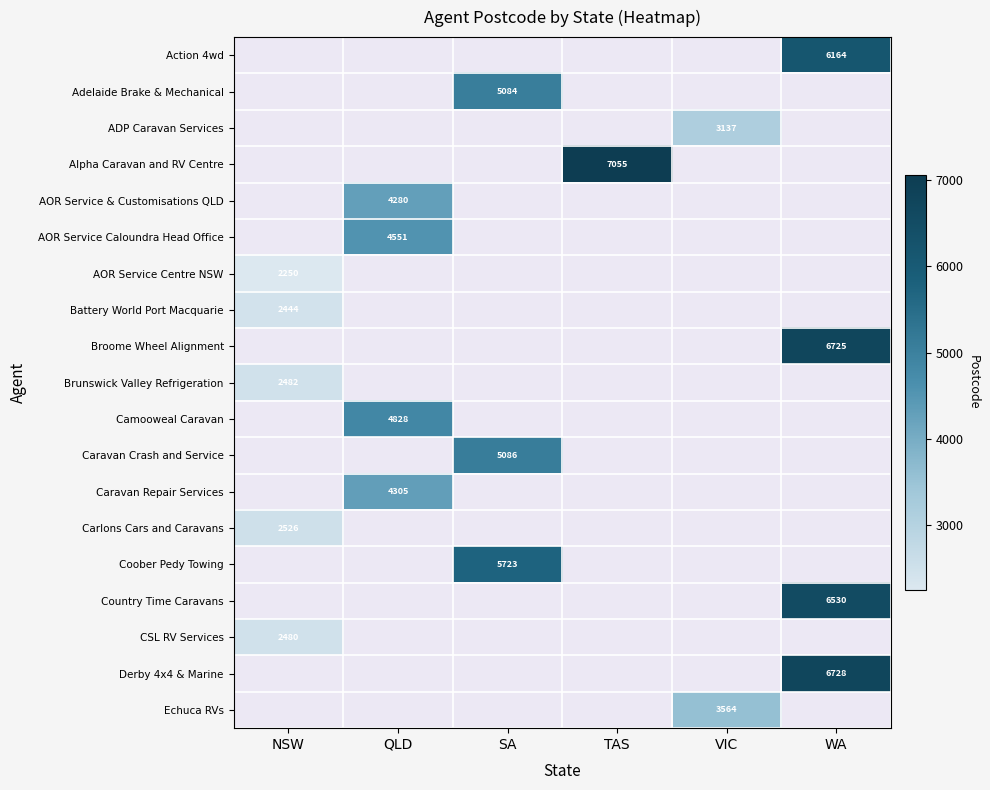

How many data points does each series have?

6